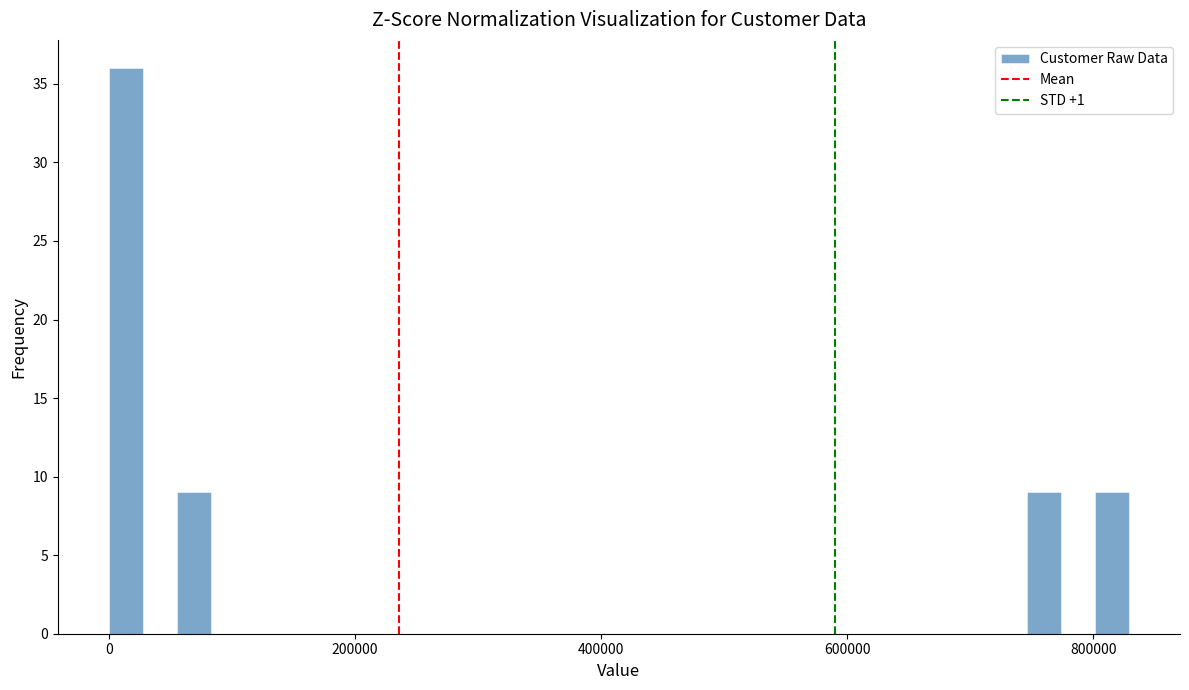

Read against the x-axis, roughly where is the centre of the tallest bar?

20000